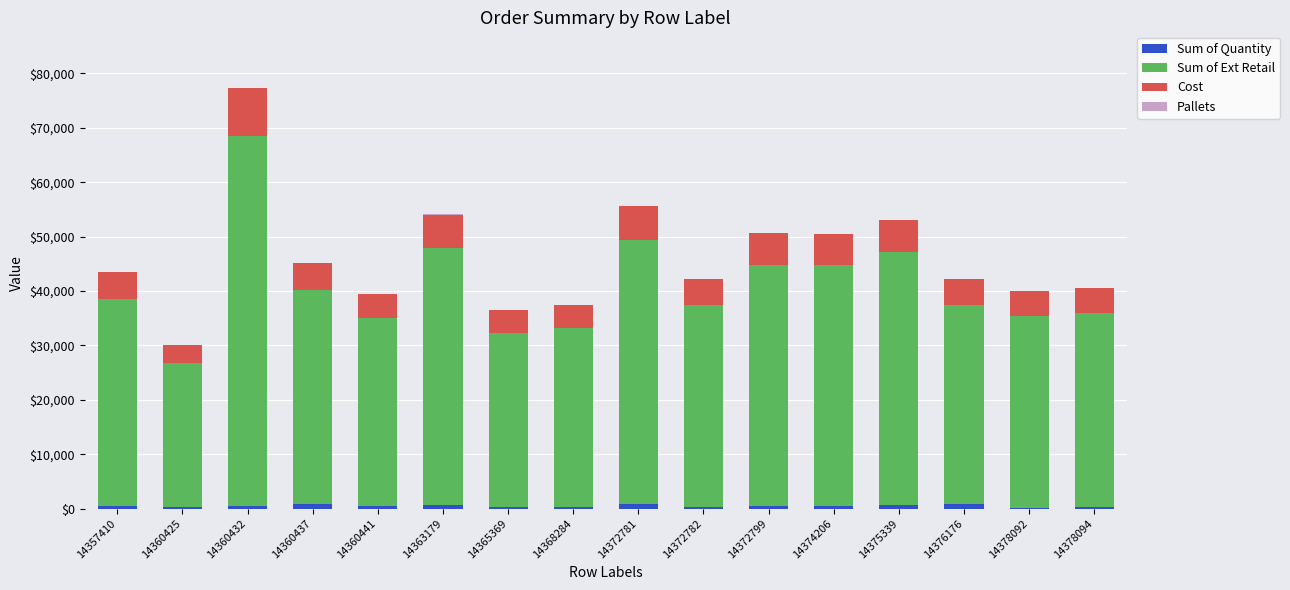

At which category is the sum across all series the highest?

14360432